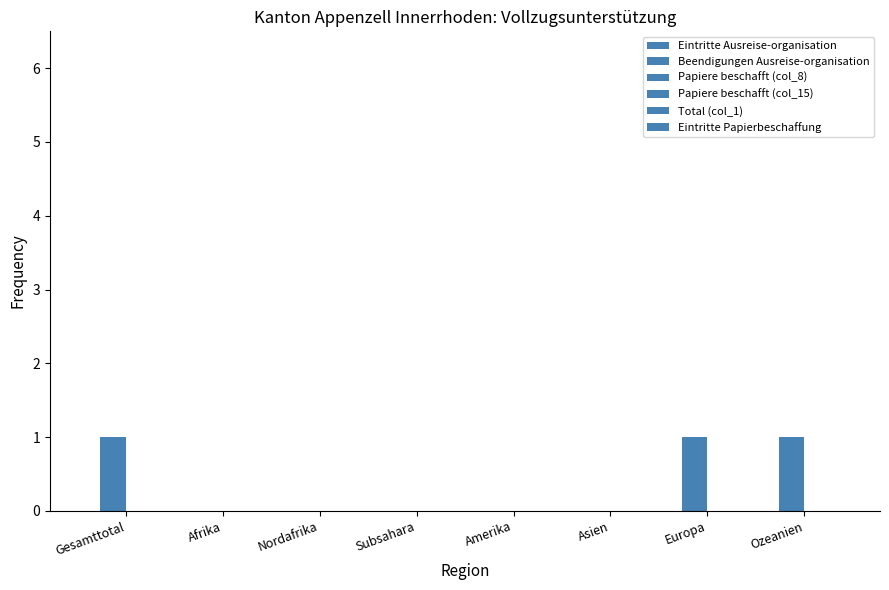

How many series are shown in this chart?

2